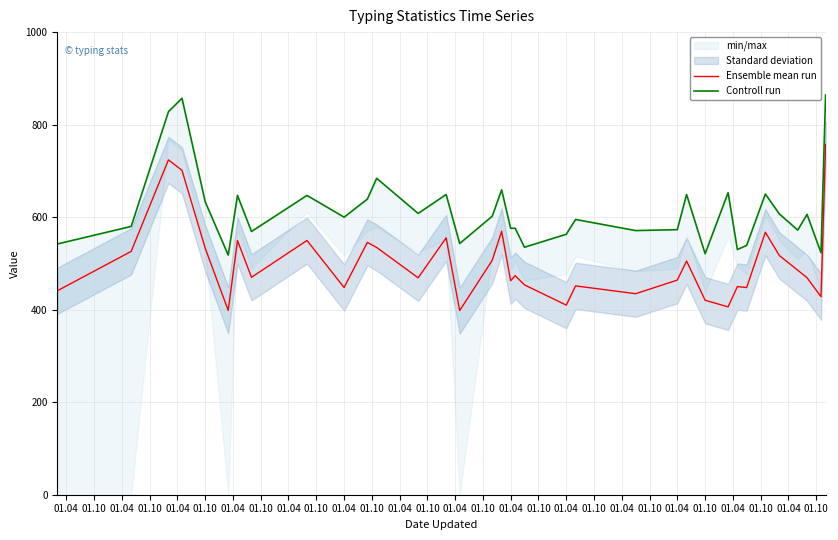

True or false: Ensemble mean run and Controll run cross at least once.

False